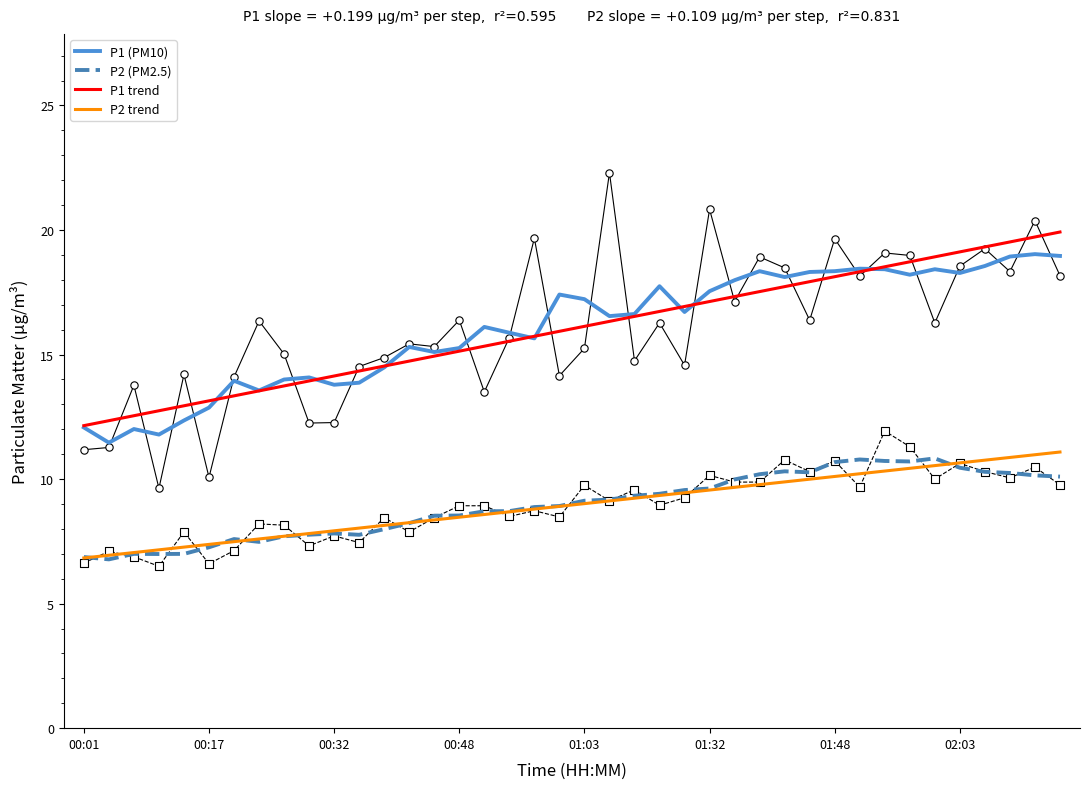

Which series contains the lowest Y value?

P2 (PM2.5)